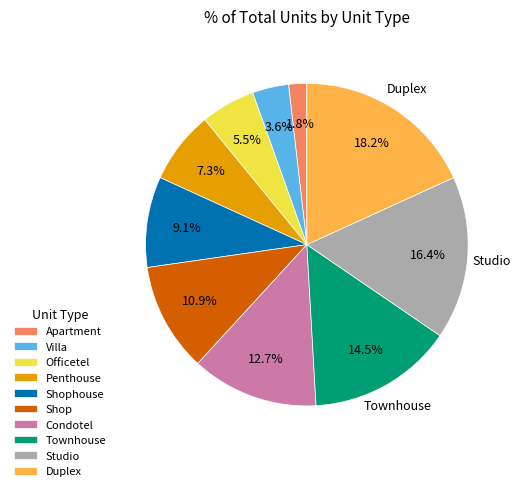

To the nearest percent, what percentage of the pie is Duplex?

18%